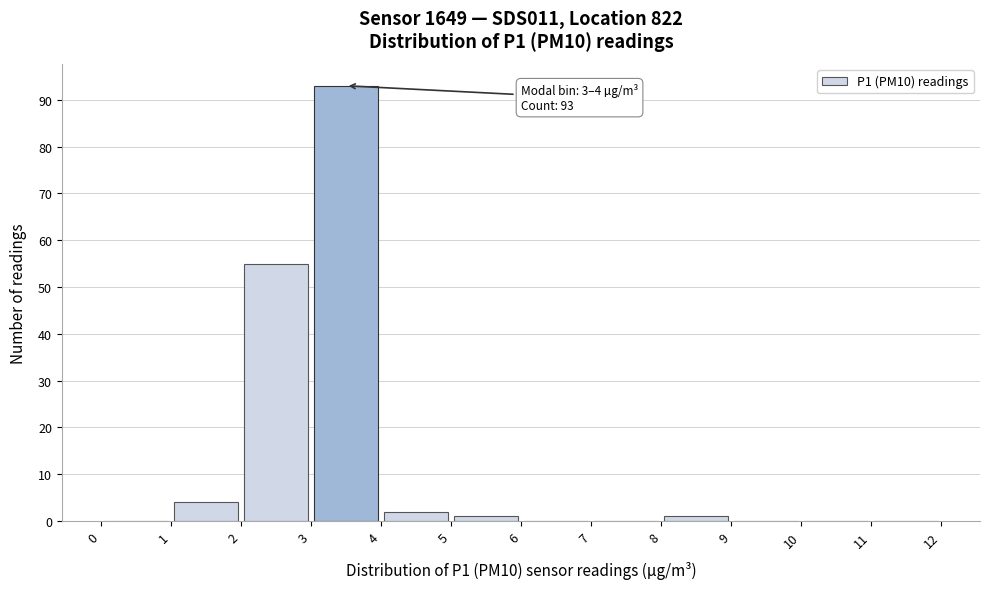

Over which range of the x-axis is the bar tallest?

3 to 4